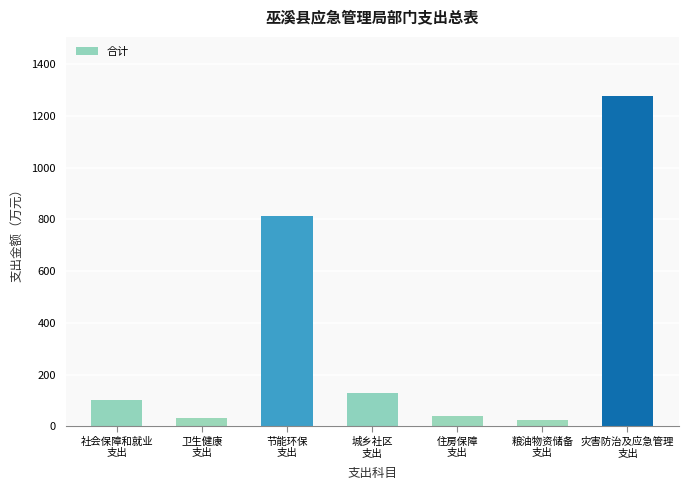

Reading right to left, transcribe all the data shown in this chart.

1276.7	24.1	40.7	129.2	813.8	32.3	99.9